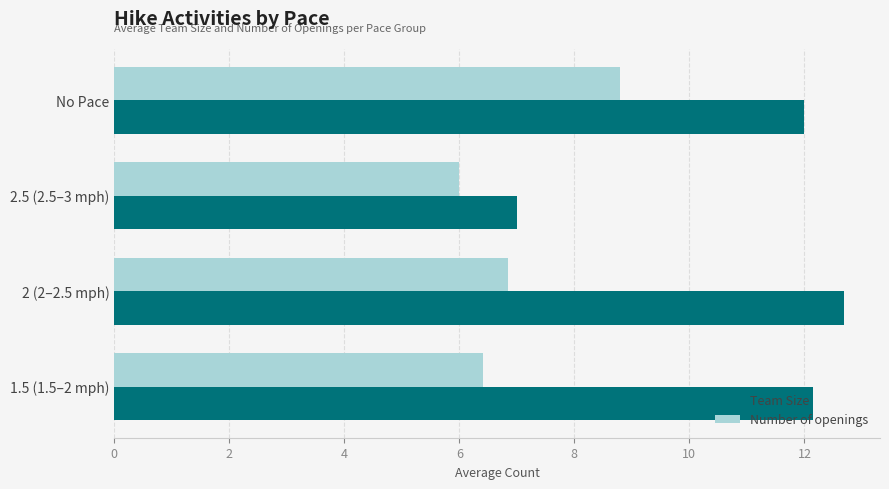

What is the smallest value displayed?

6.0